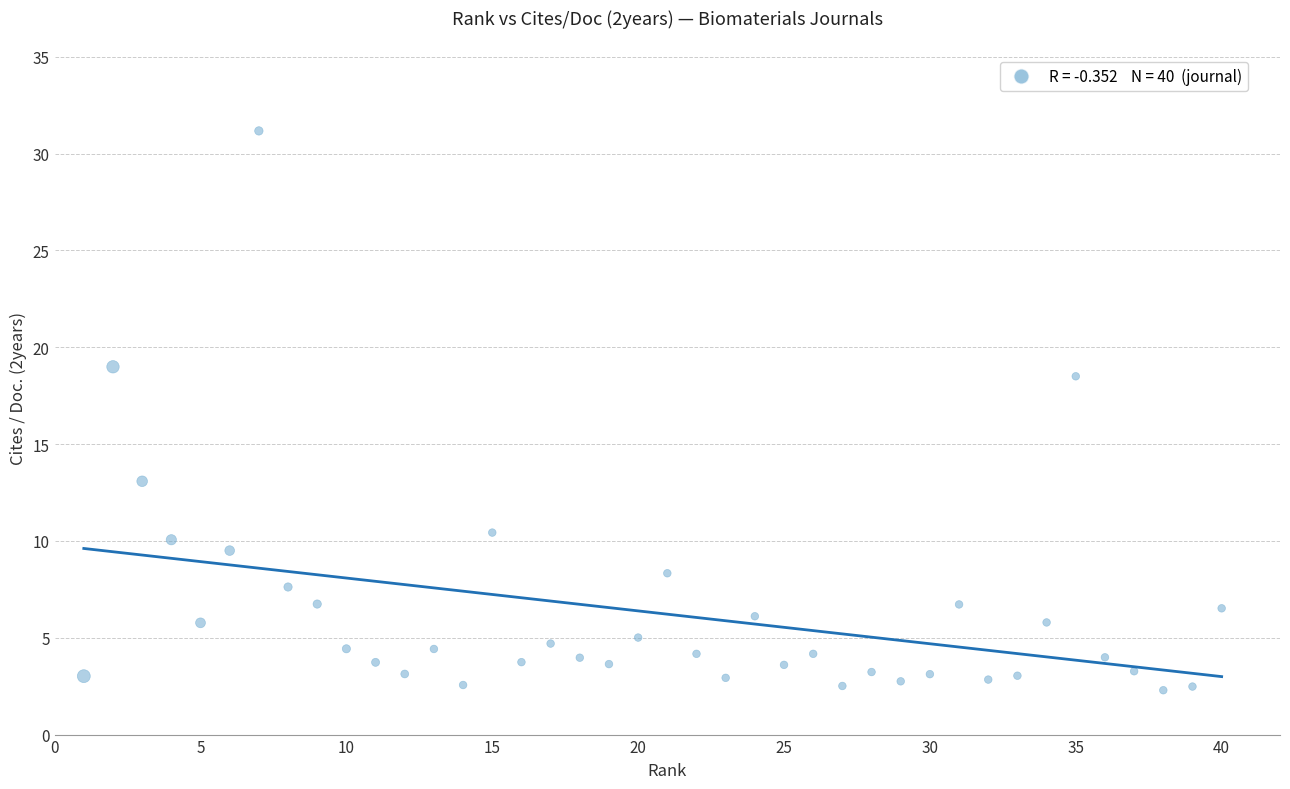

What Y value in the scatter plot is closest to 16?

18.5